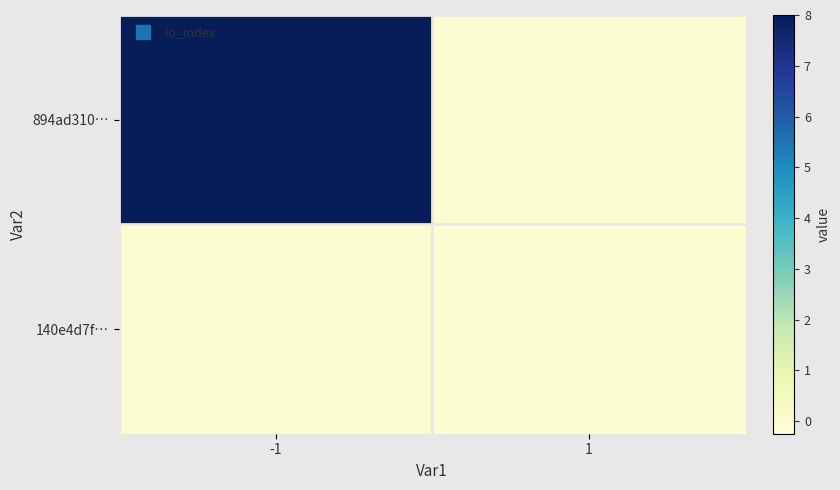

Reading right to left, what are all the values shown in this chart?

894ad310…: 1=0	-1=8
140e4d7f…: 1=0	-1=0